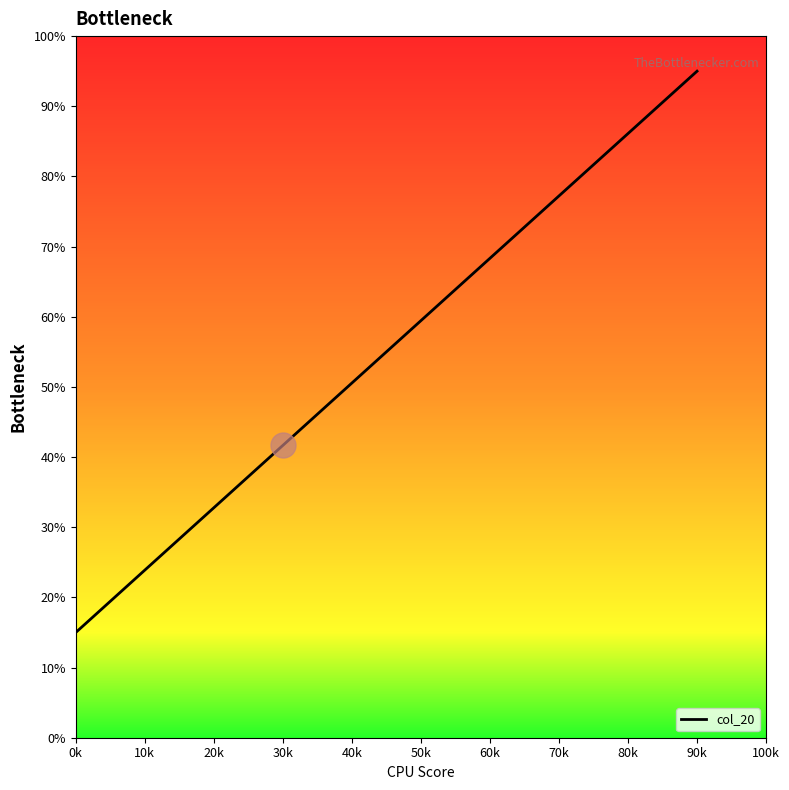

The chart shows a value of 95.0 at 90k. True or false?

True